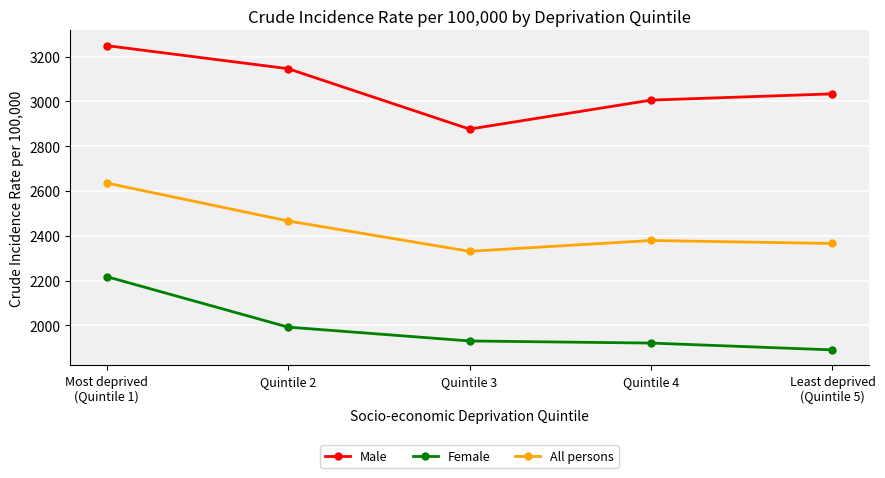

What is the label of the 3rd point from the left?

Quintile 3